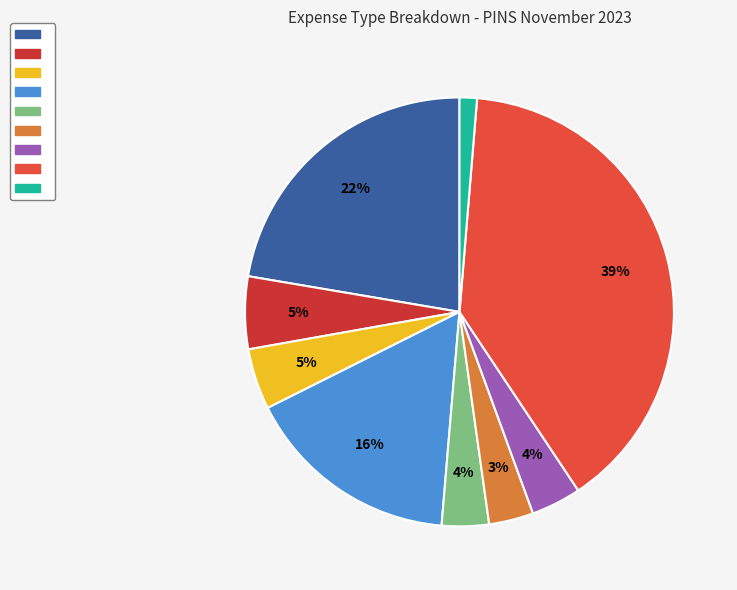

To the nearest percent, what is the average slice percentage?

11%